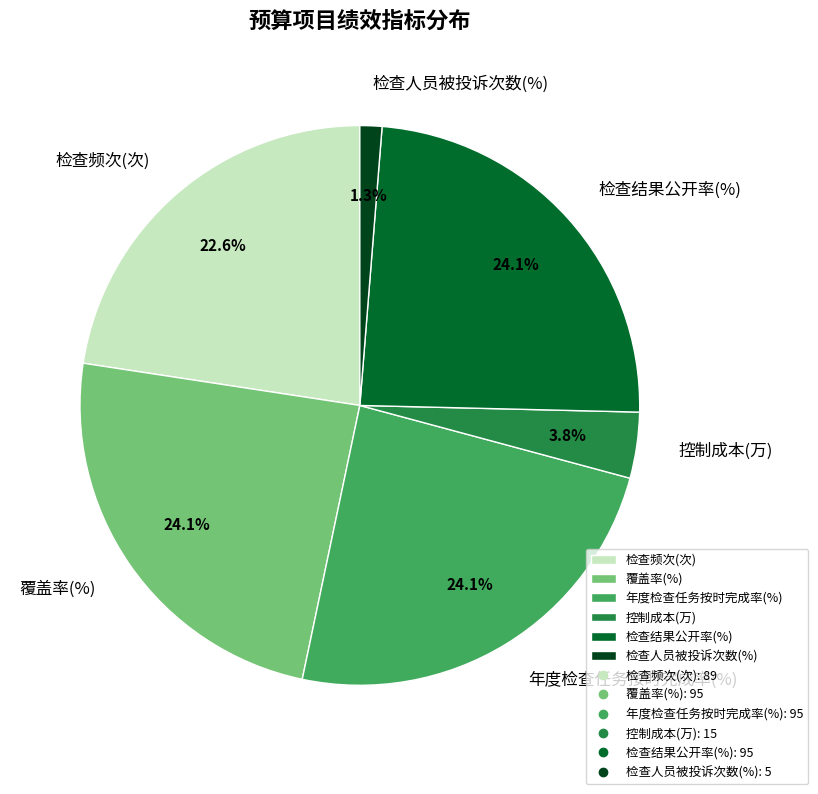

Count the number of slices in the pie.

6